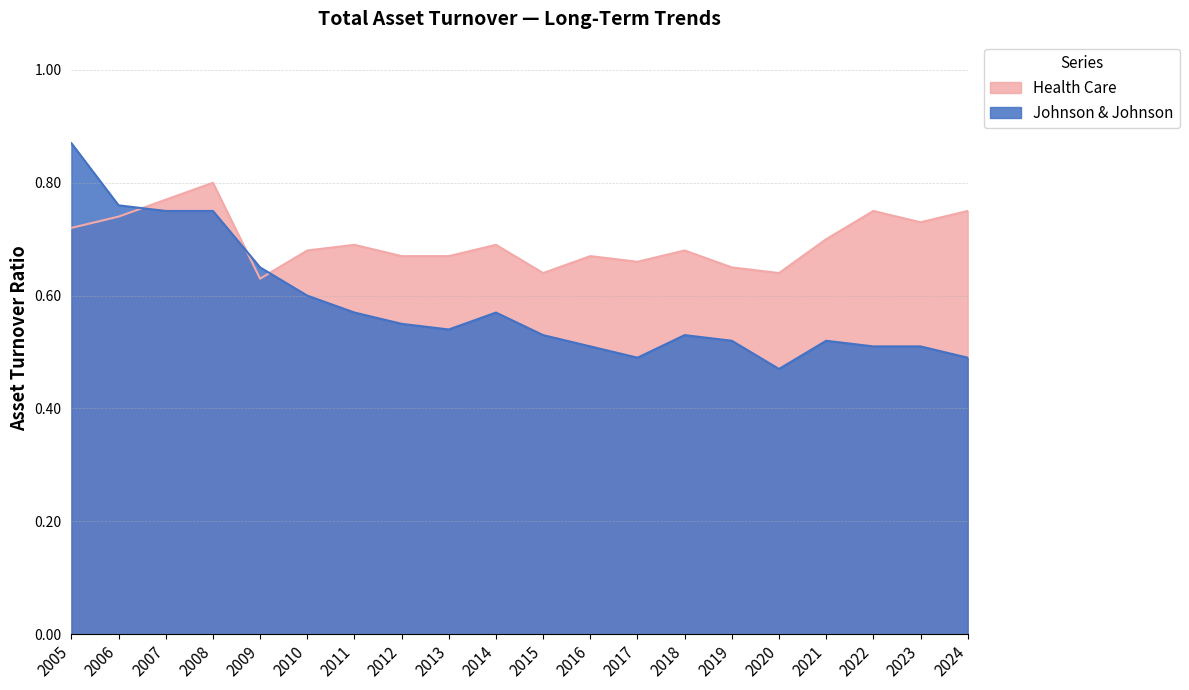

Where is the first local minimum for Health Care?

2009